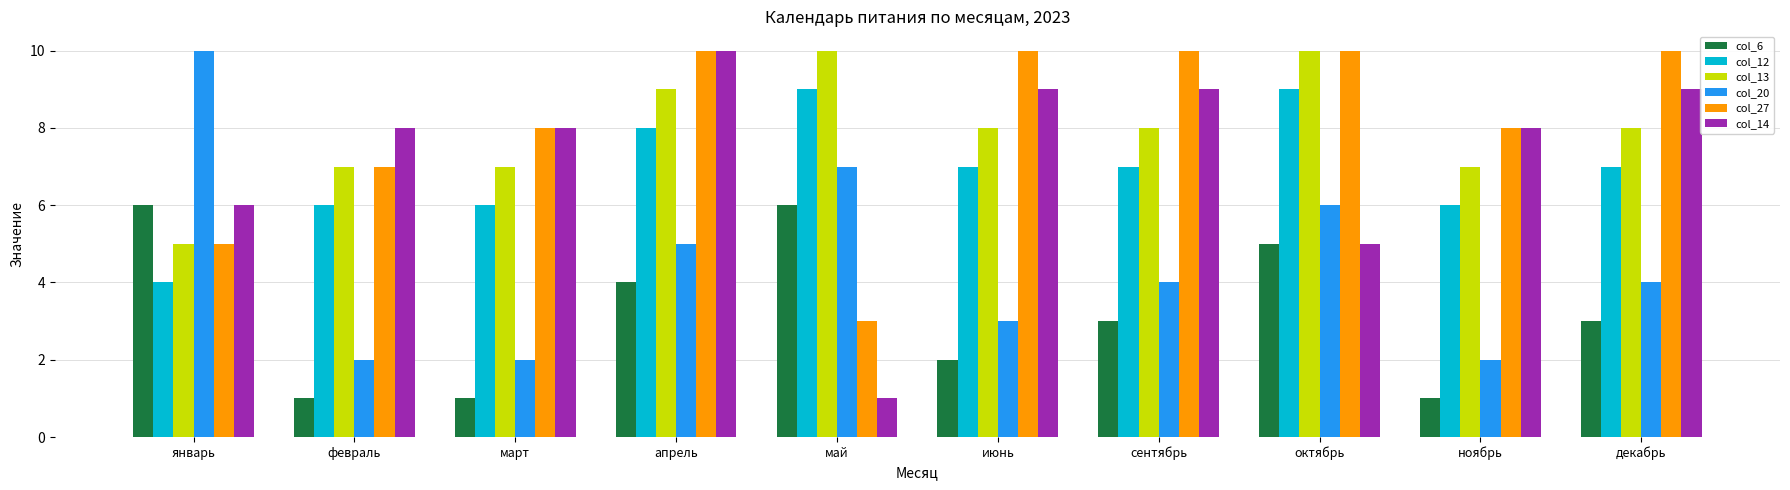

Is it true that col_14 equals 10 at апрель?

True